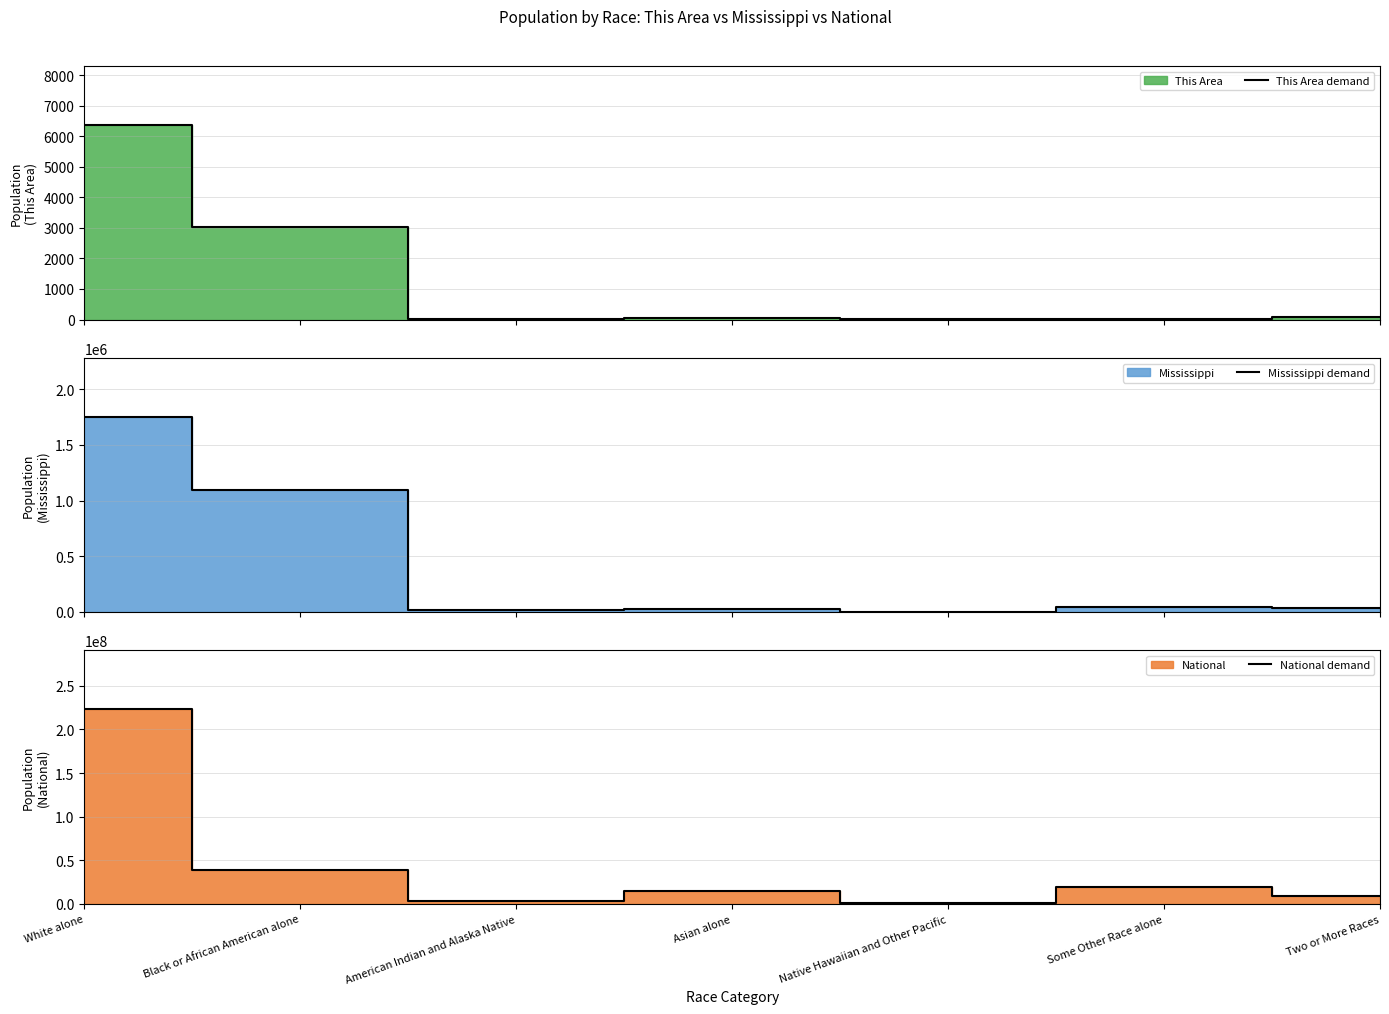

What is the difference between the second highest and second lowest values in the This Area demand series?

3014